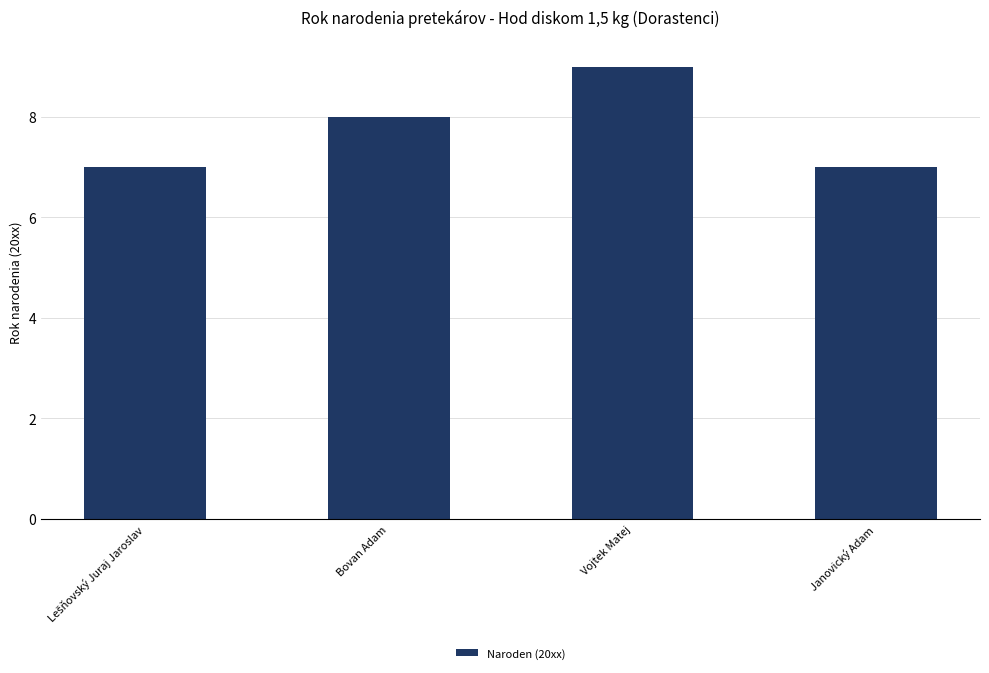

The chart shows a value of 8 at Bovan Adam. True or false?

True